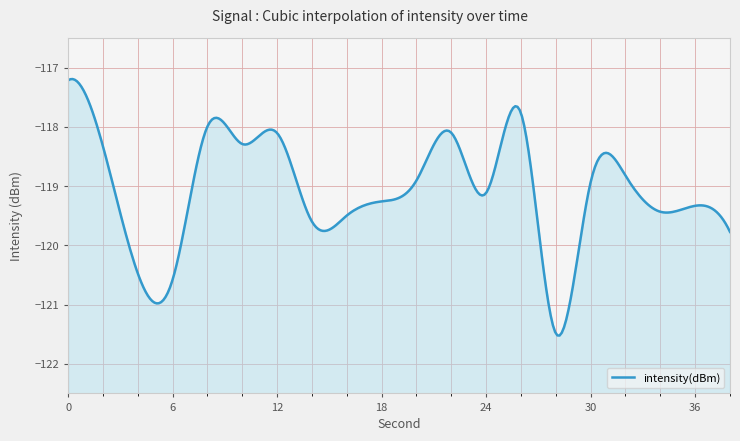

What is the change in value from 6 to 32?

+1.8